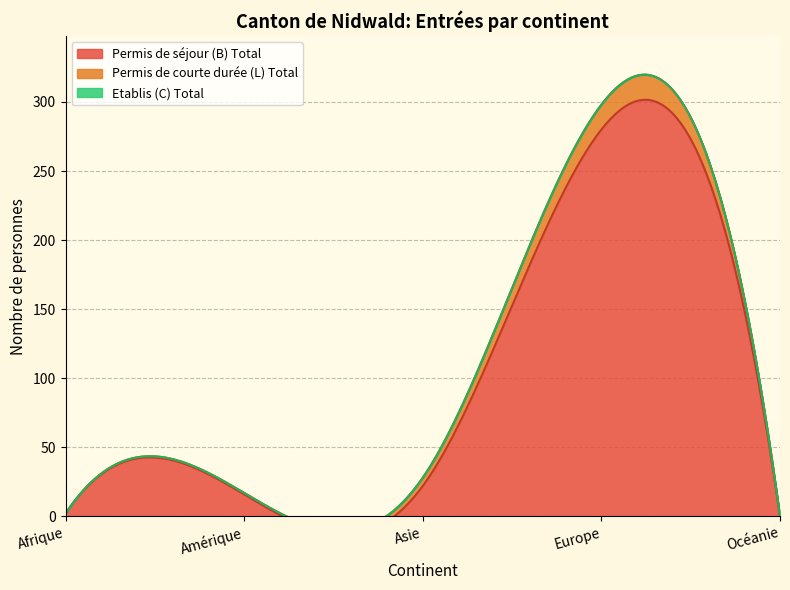

Where is the first local maximum for Permis de séjour (B) Total?

Europe